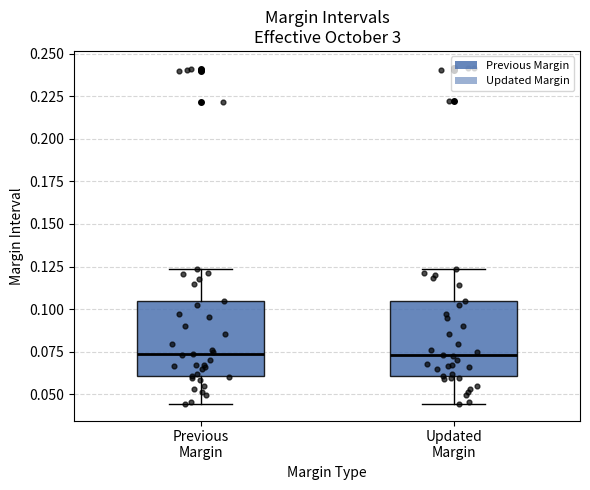

Reading left to right, transcribe this box plot: for each box, give where its median line is, the range the box spans, and where its two whiskers end, as read against the y-axis. The values are not printed on the chart, so give them approximately, as read against the axis.

Previous Margin: median 0.075, box 0.060 to 0.105, whiskers 0.045 to 0.125
Updated Margin: median 0.075, box 0.060 to 0.105, whiskers 0.045 to 0.125